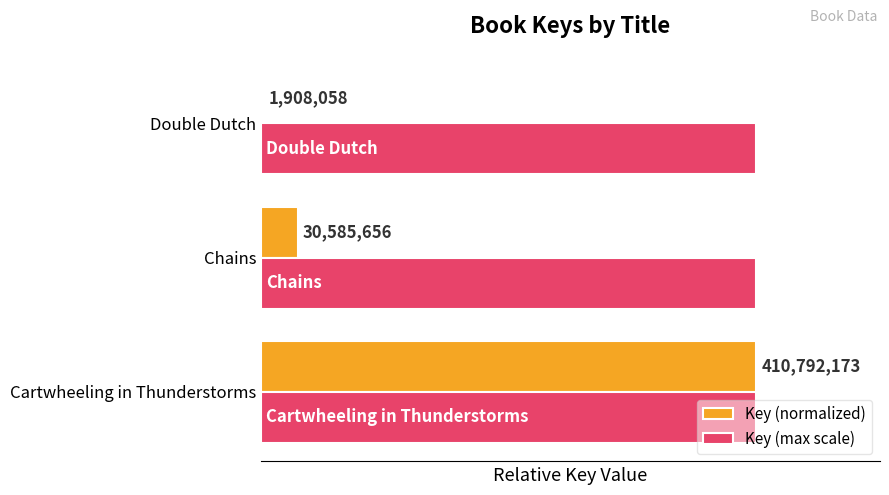

What is the highest value of the Key (normalized) series?

1.0